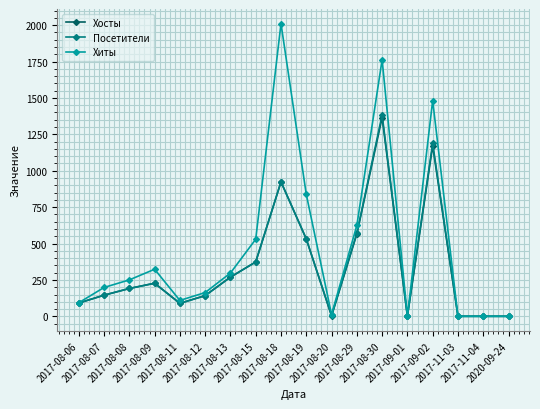

Which series has the widest spread of values?

Хиты